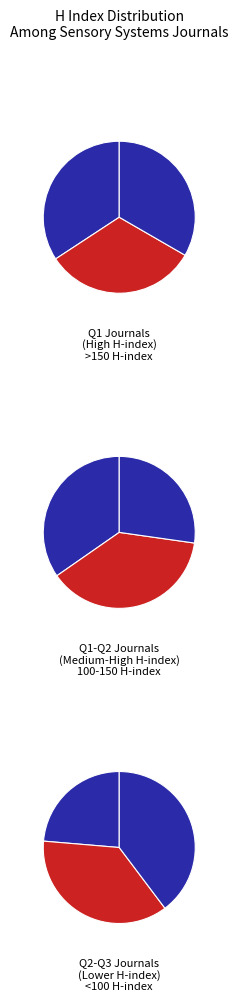

To the nearest percent, what is the difference between the largest and smallest slice percentages?

12%